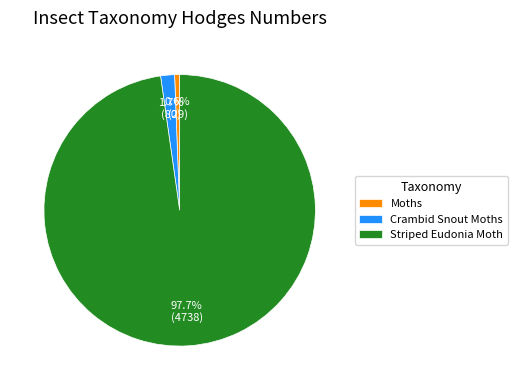

How many segments does this pie chart have?

3